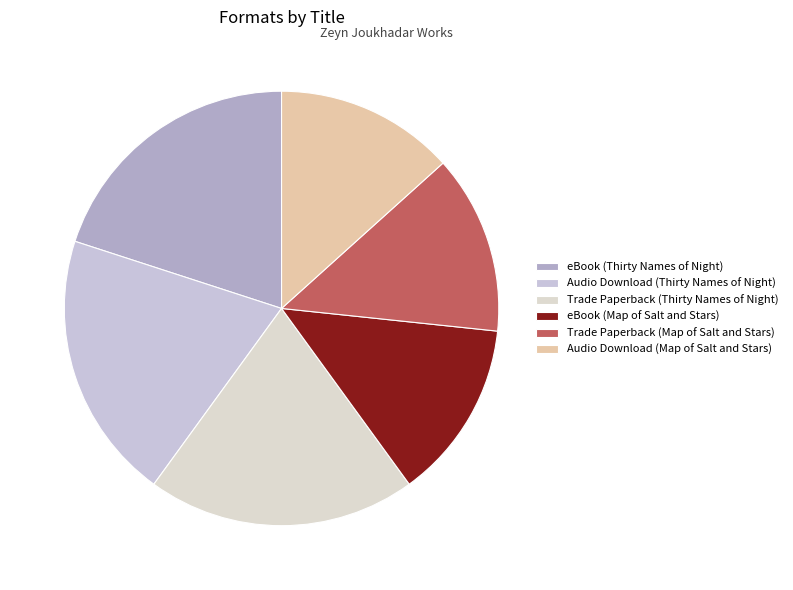

What is the ratio of the value at Trade Paperback (Thirty Names of Night) to the value at eBook (Thirty Names of Night)?

1.0